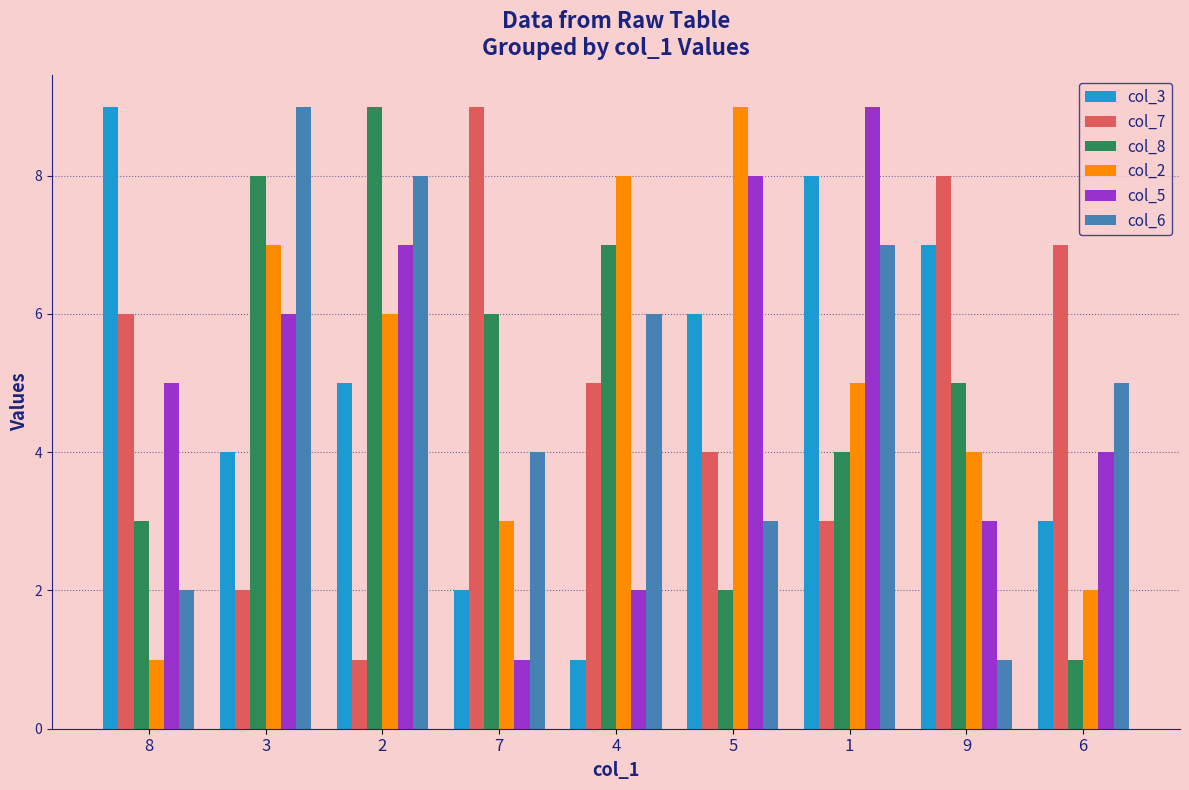

At 5, list the series in order from smallest to largest.

col_8, col_6, col_7, col_3, col_5, col_2